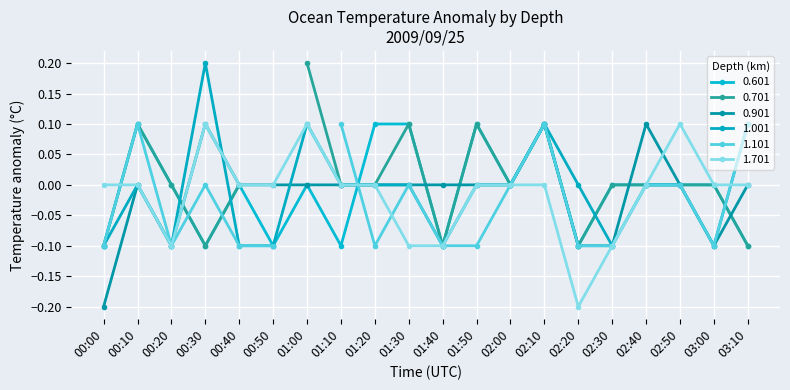

True or false: the data has more than 0 interior local peaks.

True